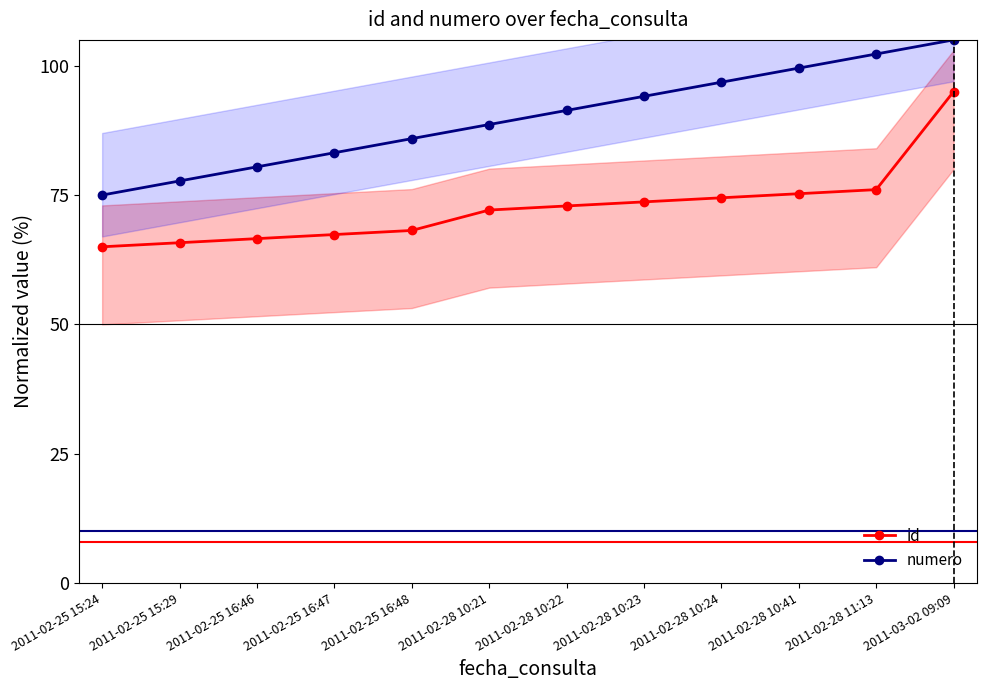

True or false: numero and id intersect in this chart.

False